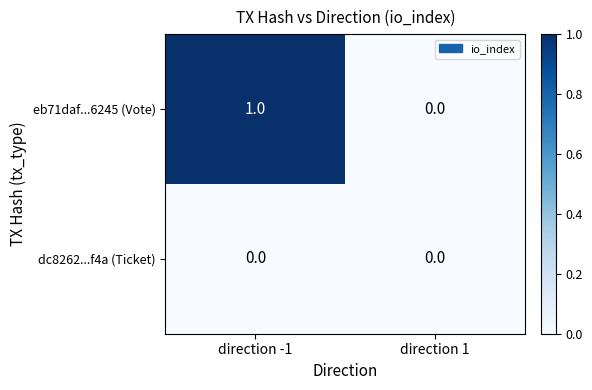

Reading left to right, extract all data points from this chart.

eb71daf...6245 (Vote): 1	0
dc8262...f4a (Ticket): 0	0